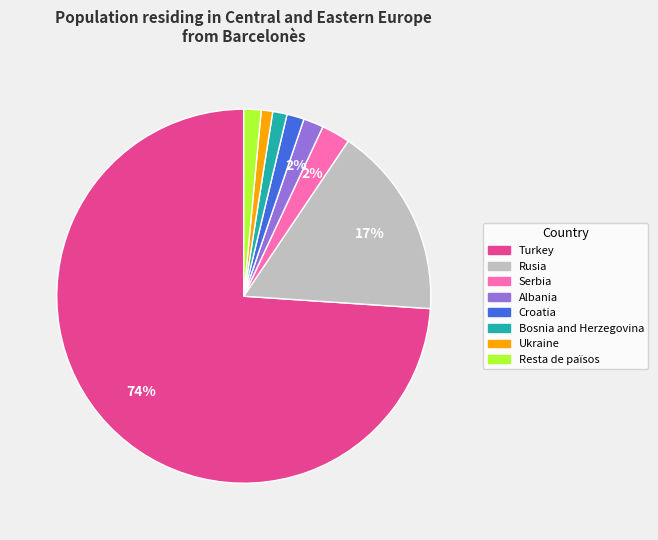

Which slice is the largest?

Turkey